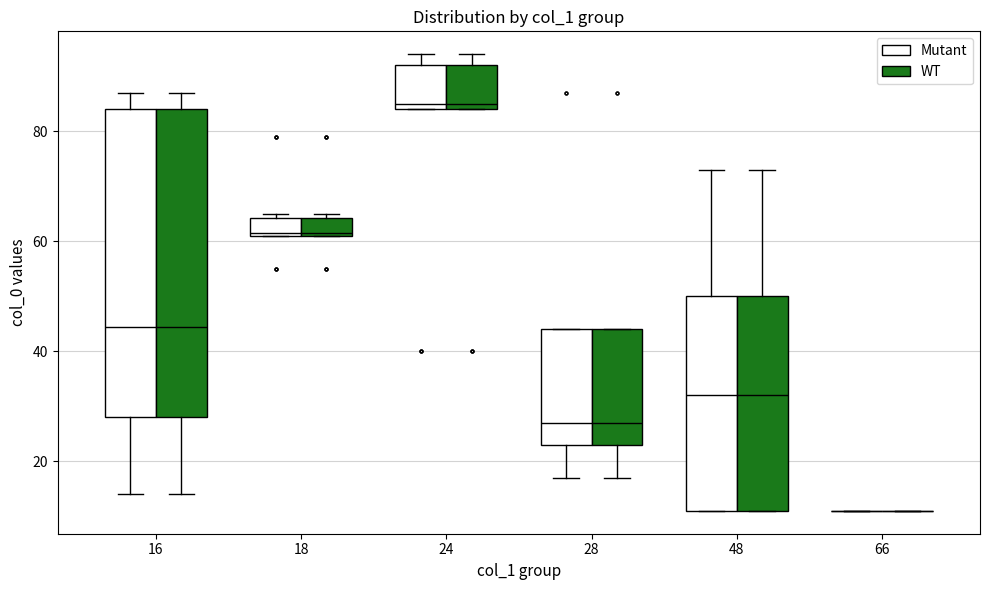

Where does the median line of the box for 48 (Mutant) sit on the y-axis? The values are not printed on the chart, so give them approximately, as read against the axis.

32